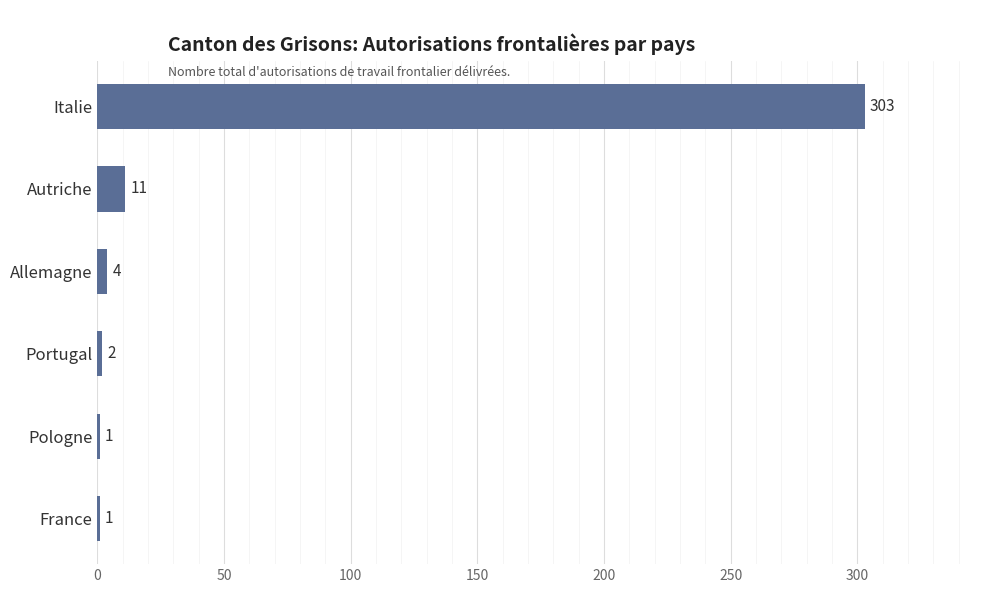

What is the greatest value displayed?

303